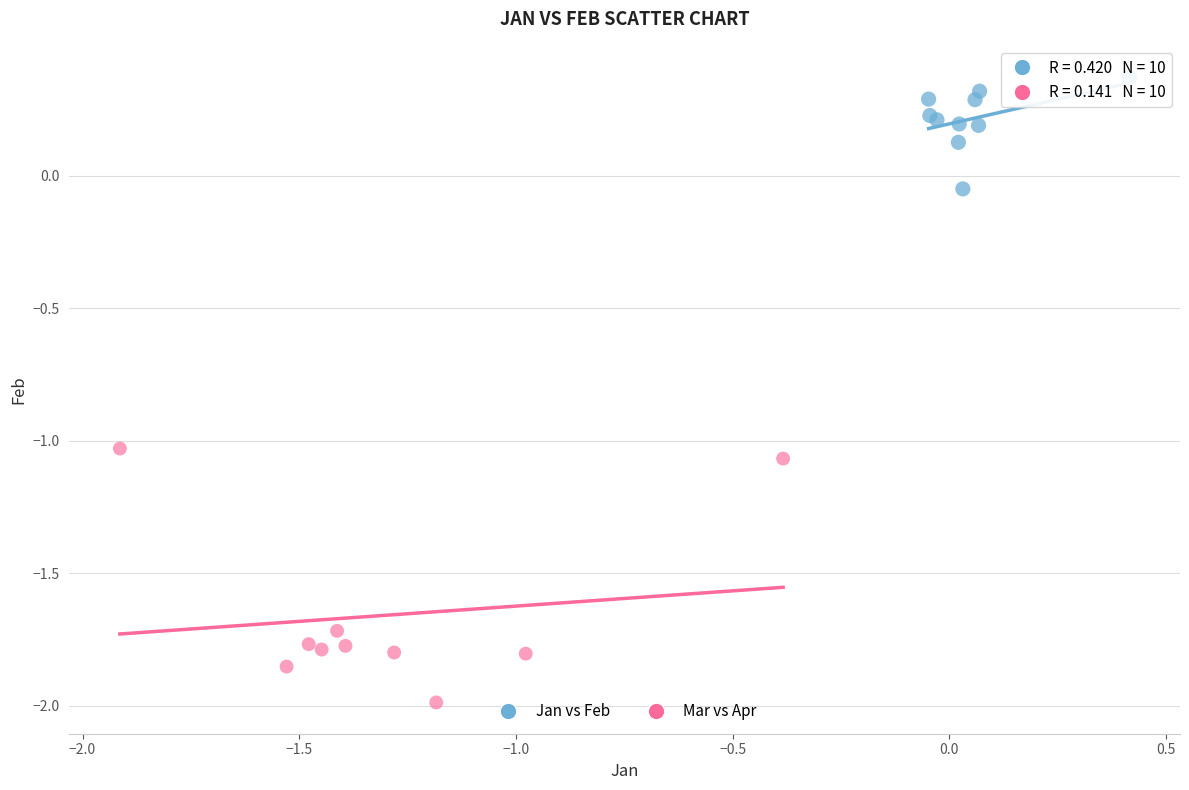

Which series has the largest Y range (max minus min)?

Mar vs Apr